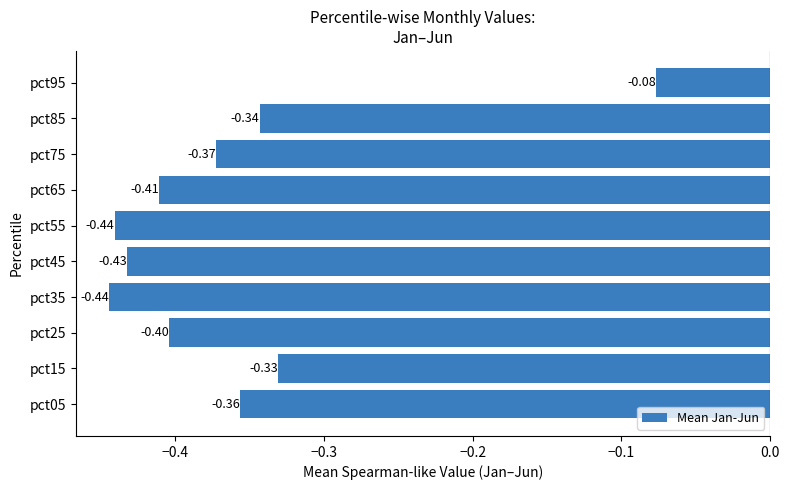

What is the difference between the maximum and second lowest values?

0.4